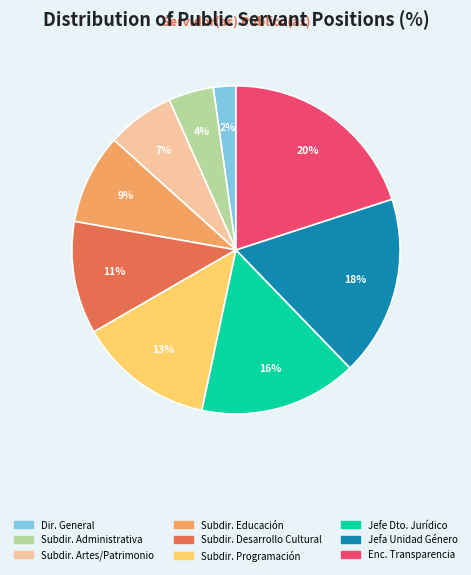

To the nearest percent, what is the difference between the largest and smallest slice percentages?

18%